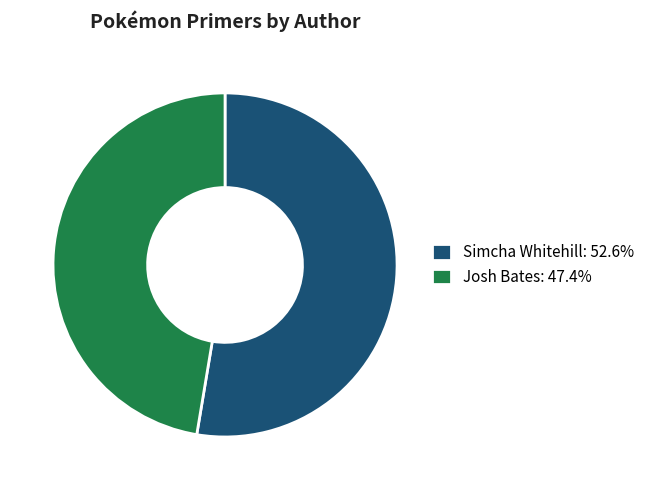

The Simcha Whitehill slice represents 43% of the pie. True or false?

False